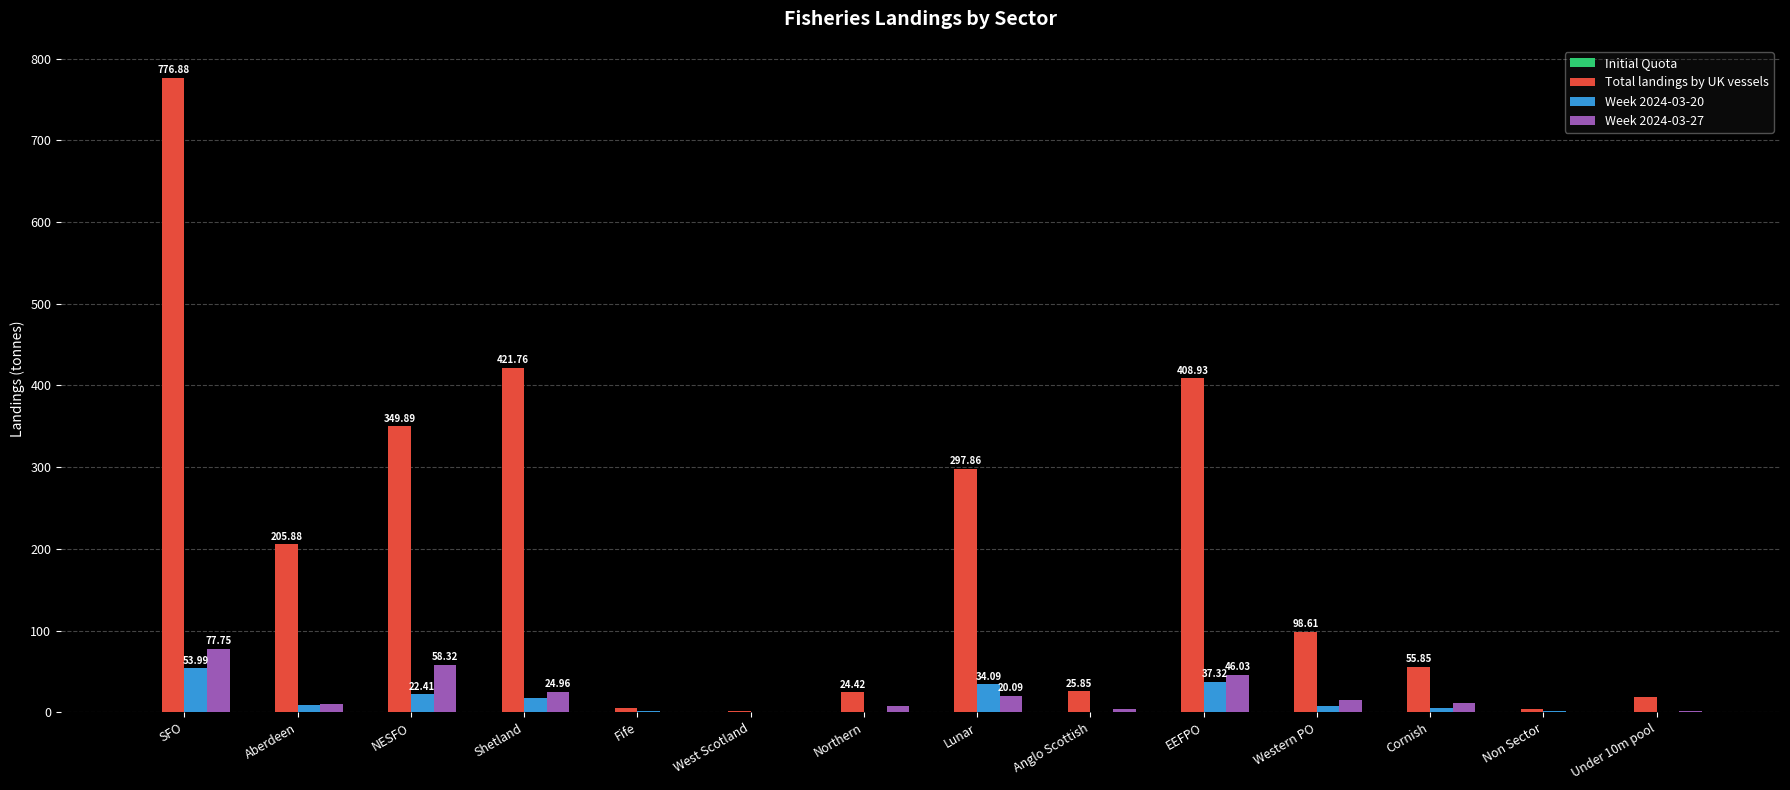

How many groups of bars are there?

14